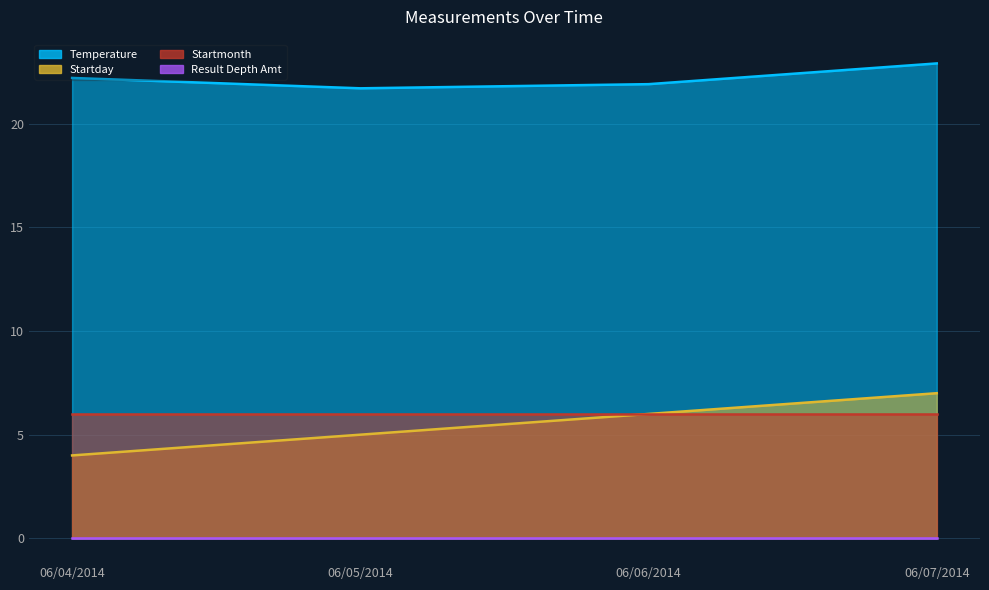

True or false: Startday and Temperature intersect in this chart.

False